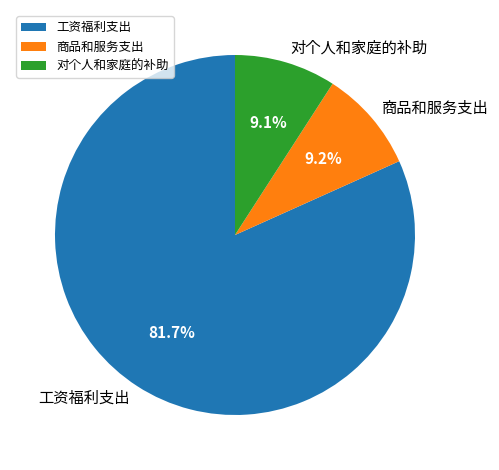

Combined, what portion of the pie is 对个人和家庭的补助 and 商品和服务支出?

18.3%